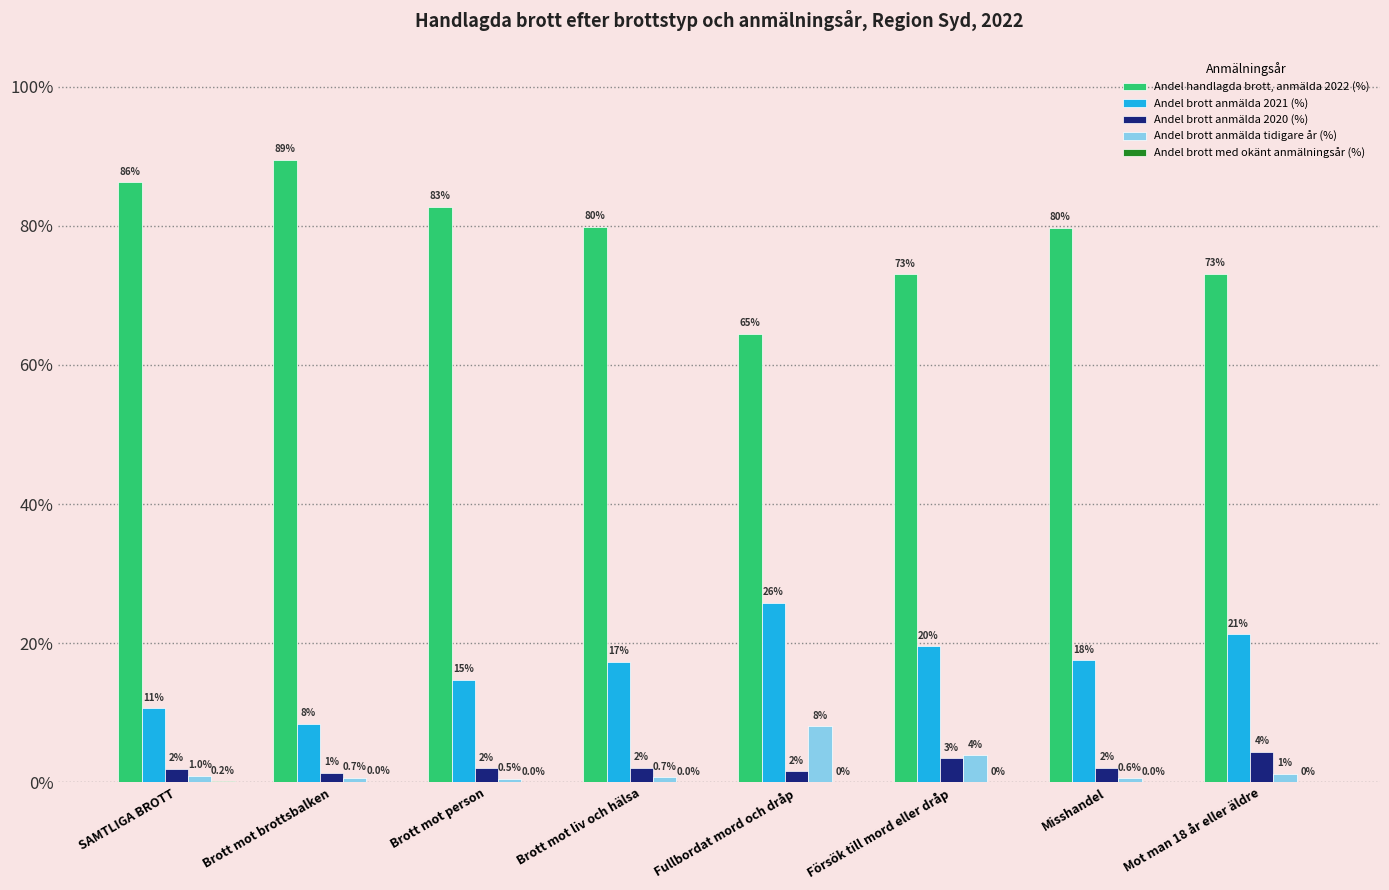

Between Brott mot person and Misshandel, which series saw the biggest shift?

Andel handlagda brott, anmälda 2022 (%)